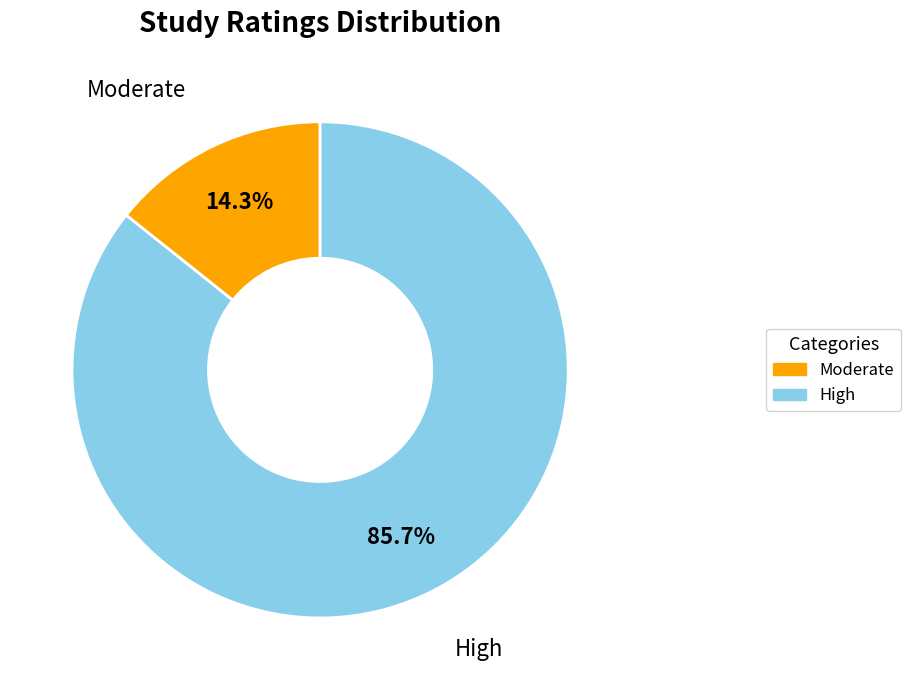

Is there any slice that represents more than half of the pie?

Yes